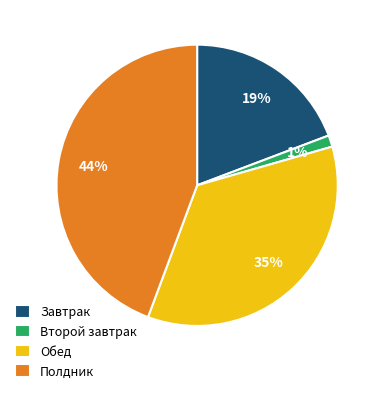

To the nearest percent, what portion does Обед represent?

35%